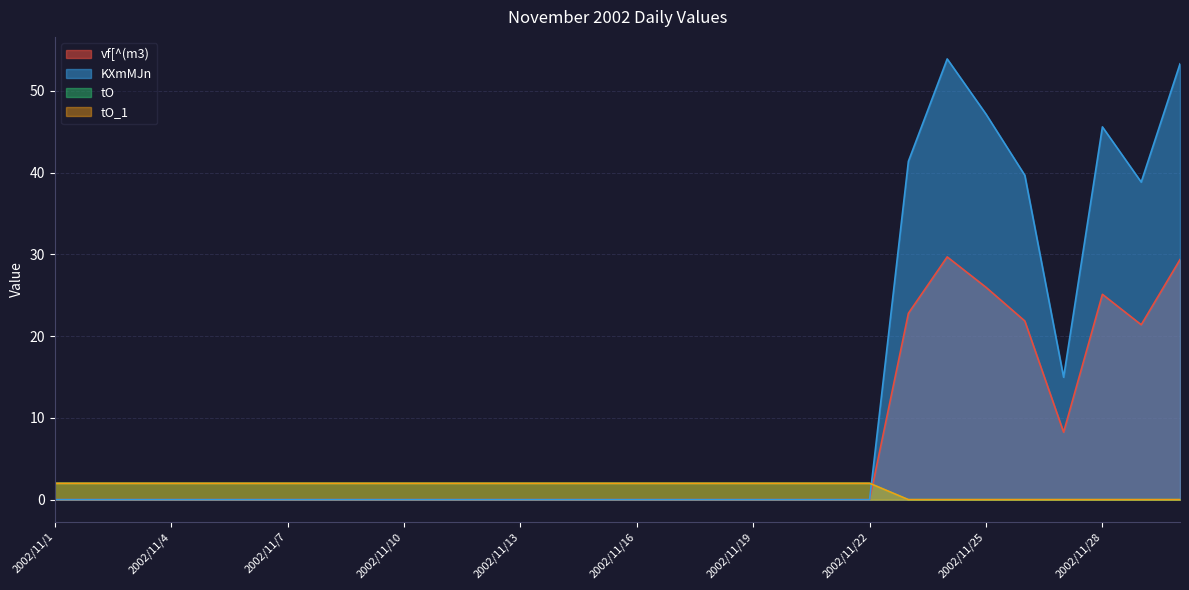

True or false: tO and tO_1 cross at least once.

False